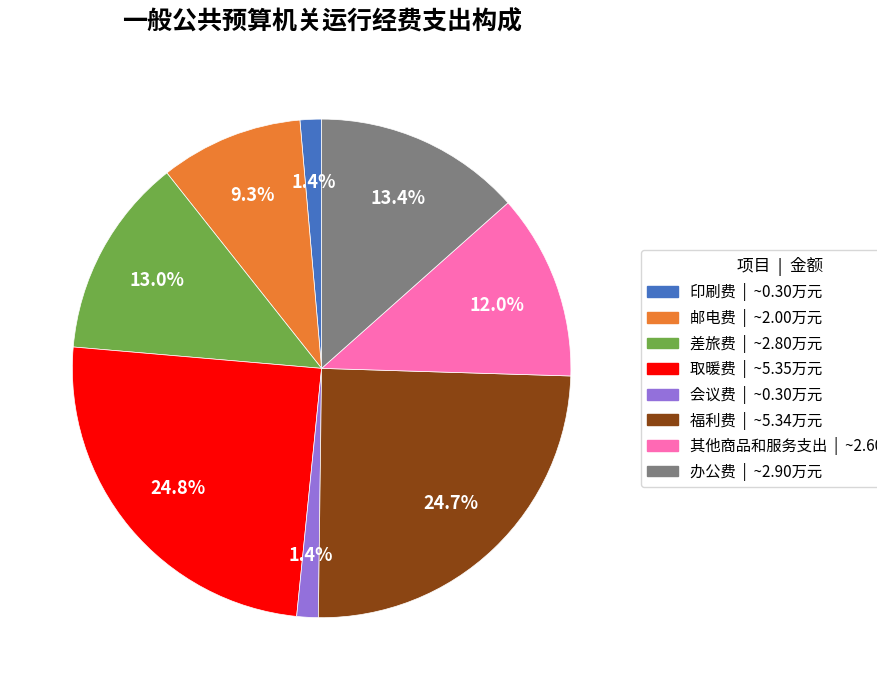

Is there any slice that represents more than half of the pie?

No